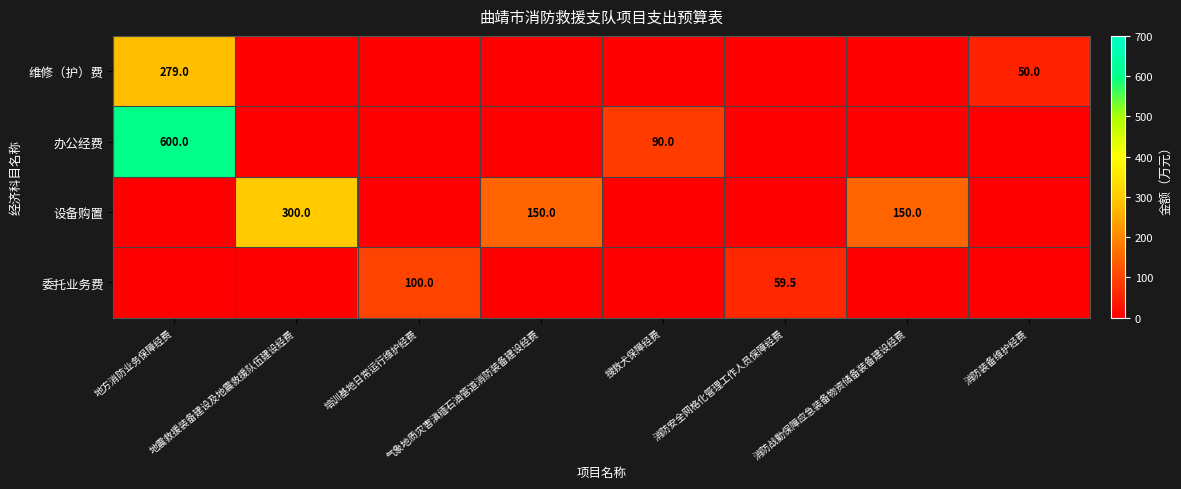

The value of 办公经费 at 地方消防业务保障经费 is 600.0. True or false?

True